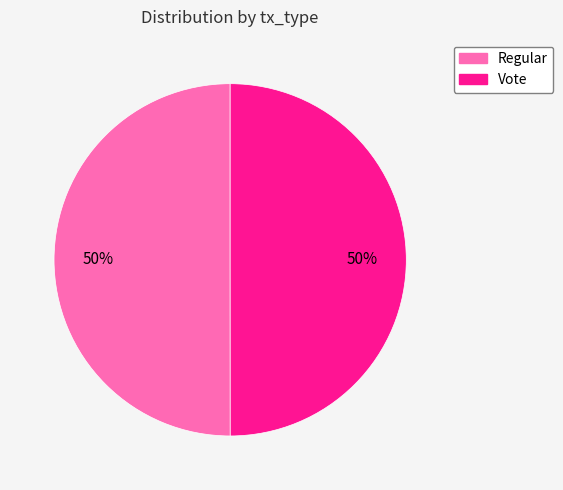

How many segments does this pie chart have?

2